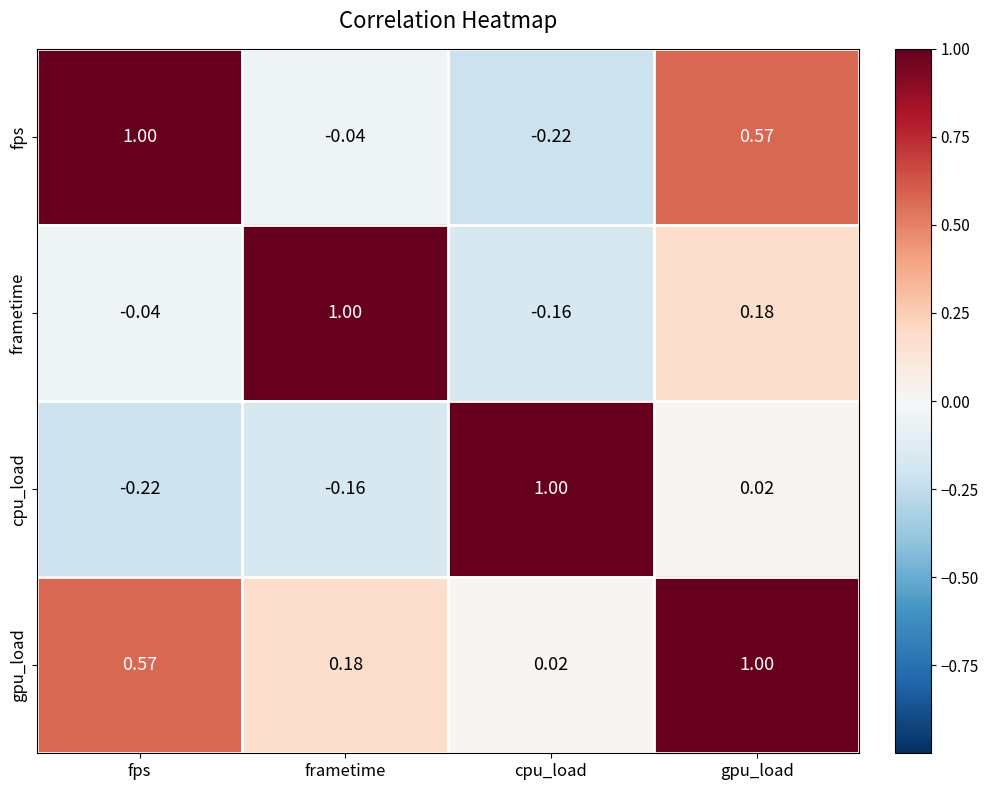

At which category is the sum across all series the highest?

gpu_load